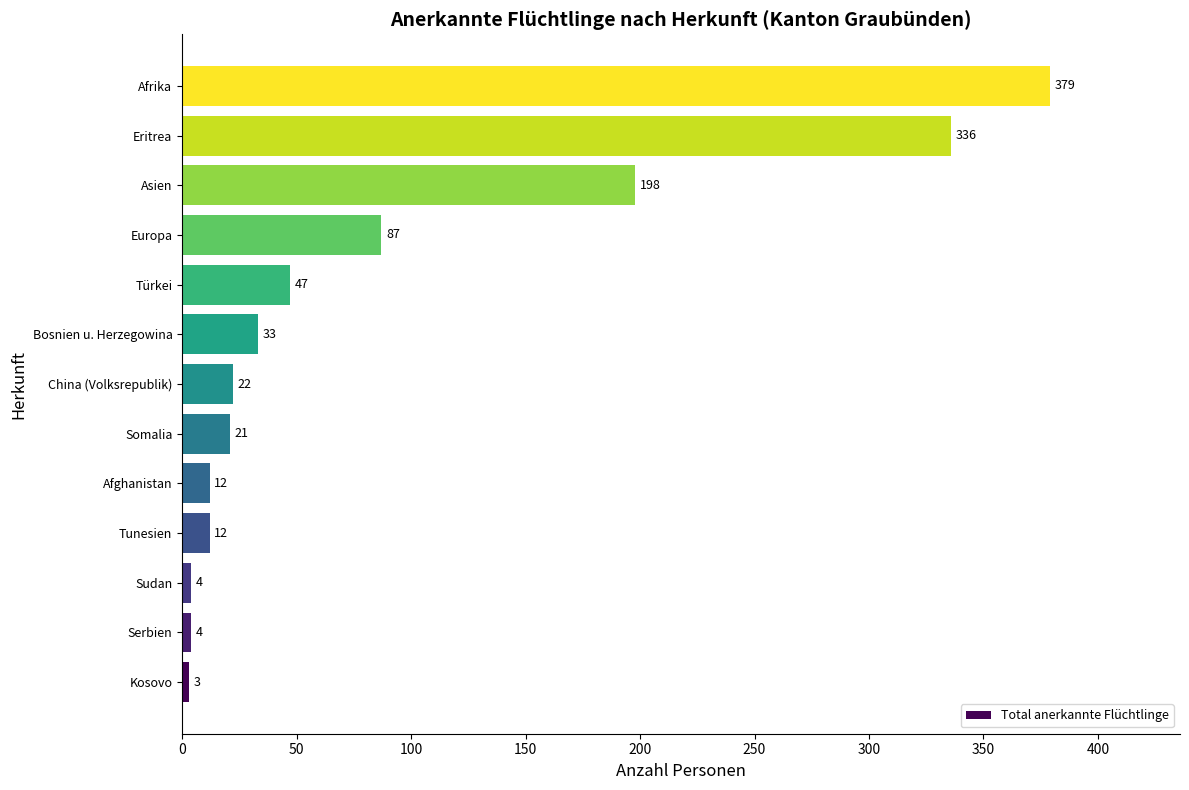

Does the chart contain stacked bars?

No